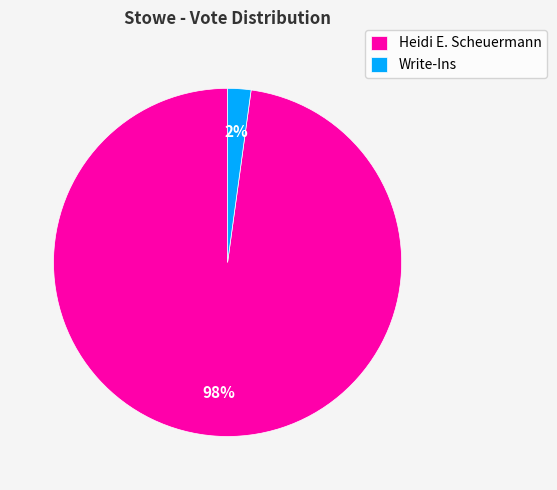

How many segments does this pie chart have?

2